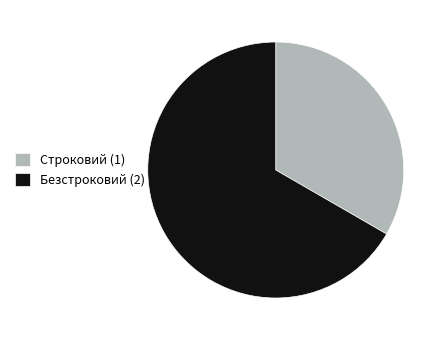

Do Строковий and Безстроковий together represent more than half of the pie?

Yes